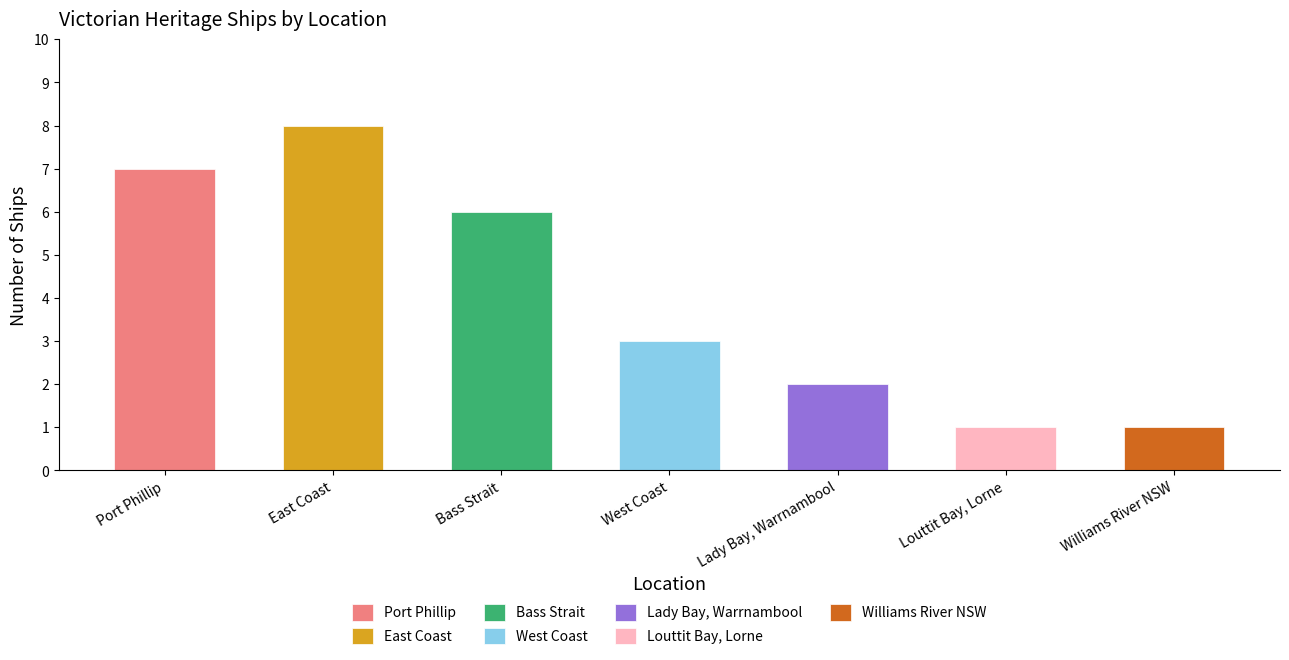

The chart shows a value of 1 at West Coast. True or false?

False